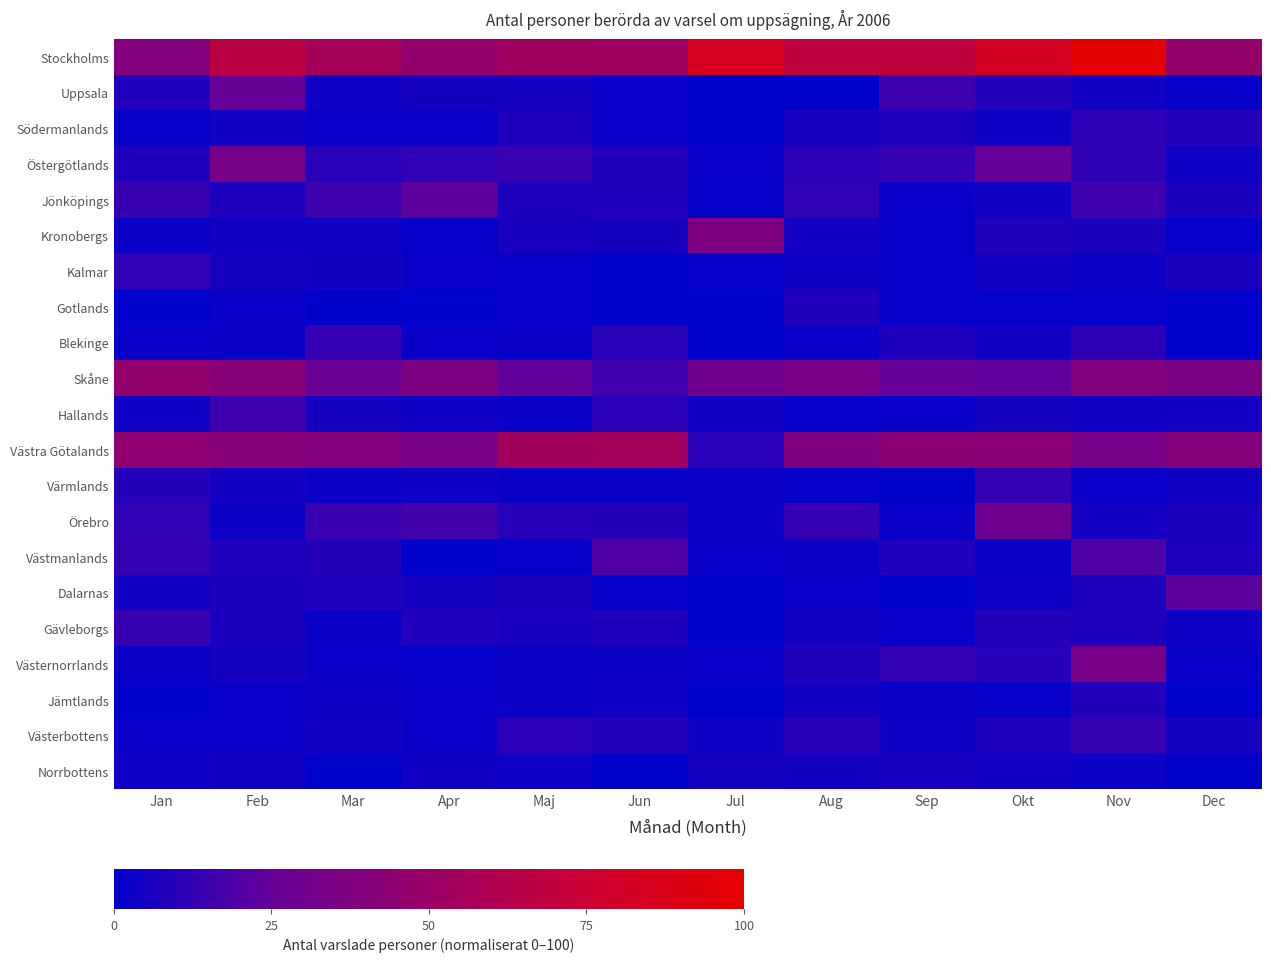

At how many categories does at least one series exceed 18?

12